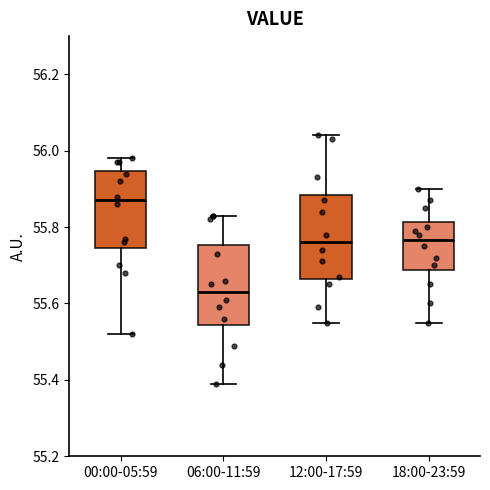

Which box's median line is the lowest?

06:00-11:59